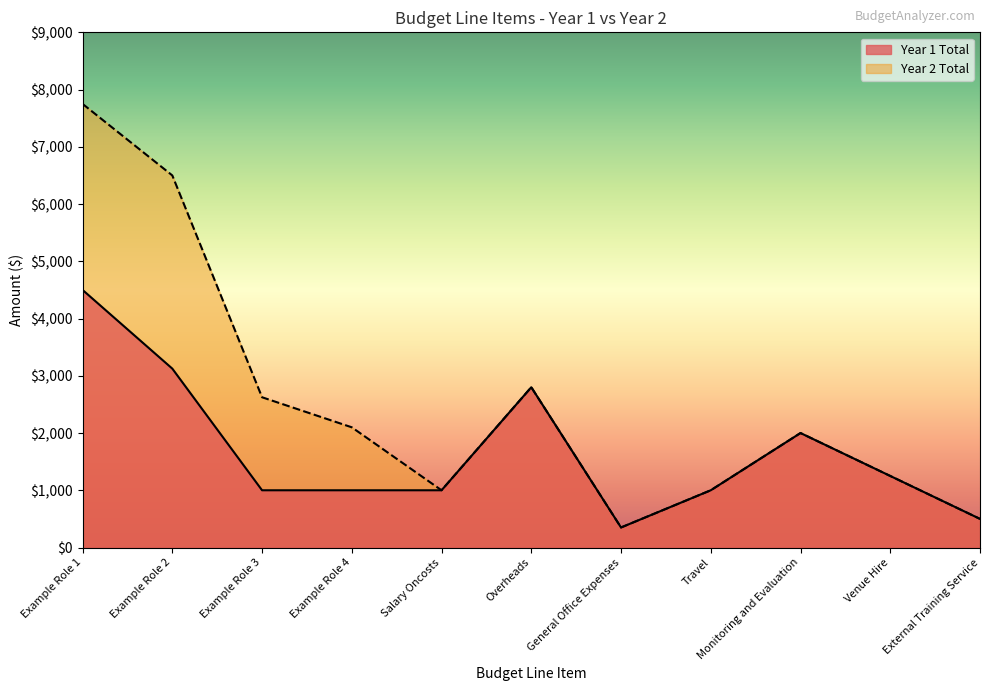

What position from the left is Example Role 4?

4